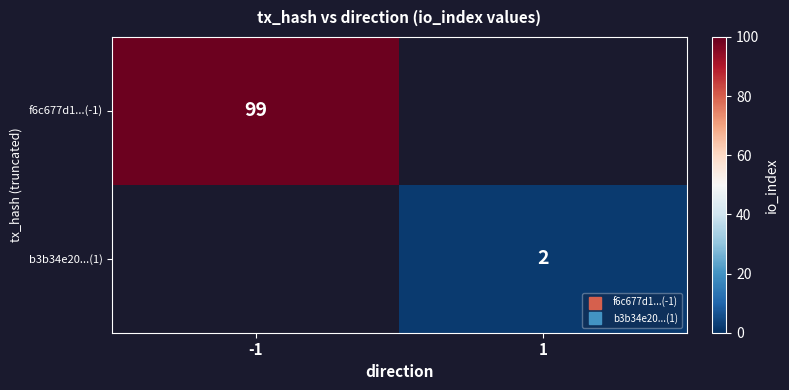

At which category does the chart reach its minimum across all series?

1